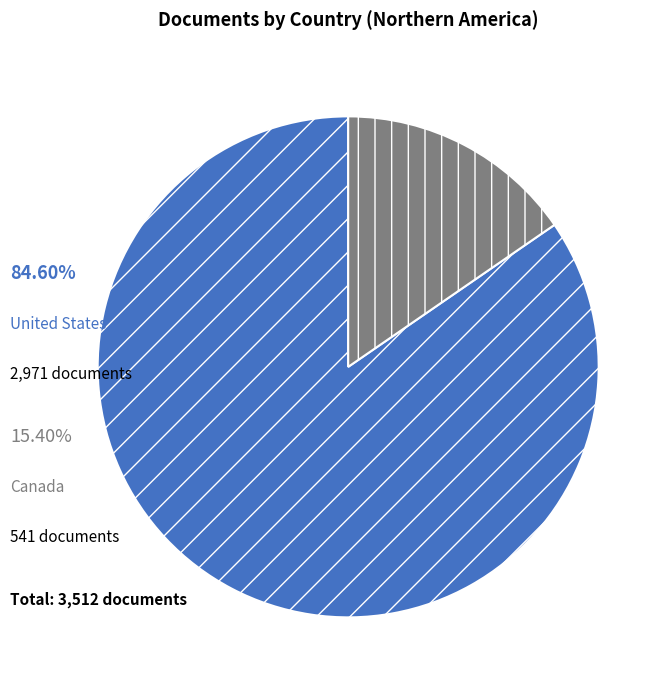

Is it true that United States is 85% of the pie?

True